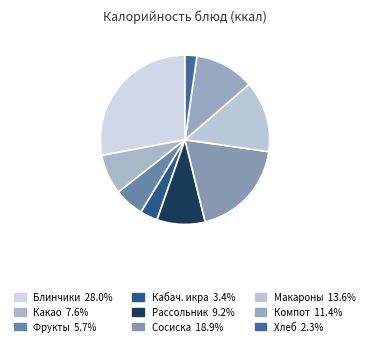

Count the number of slices in the pie.

9